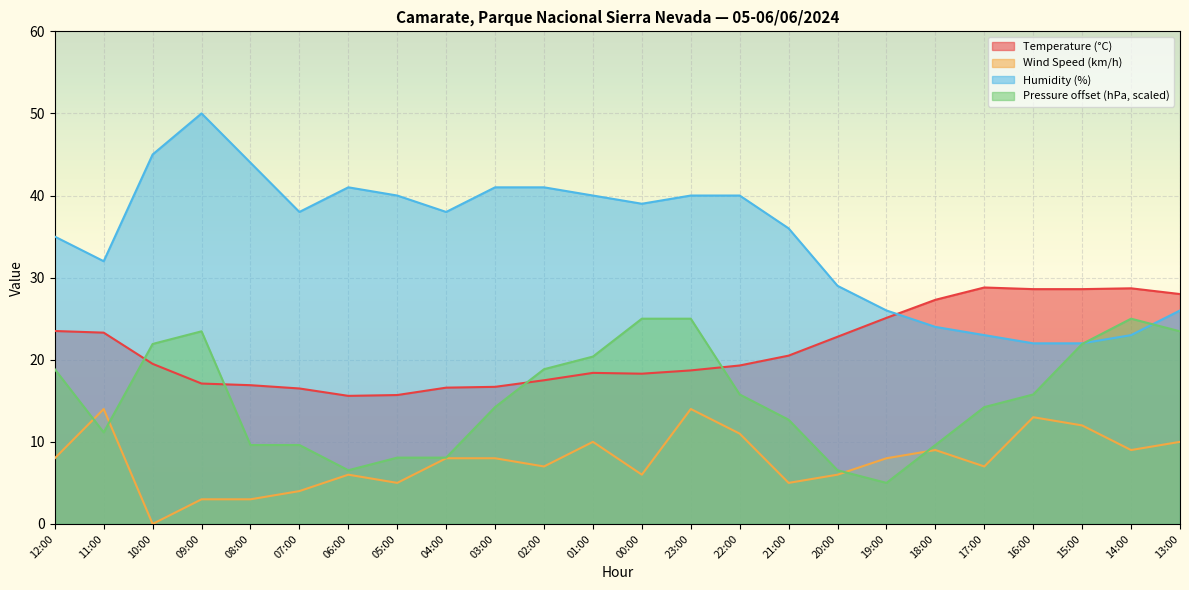

At which category does Humidity (%) reach its first local peak?

09:00